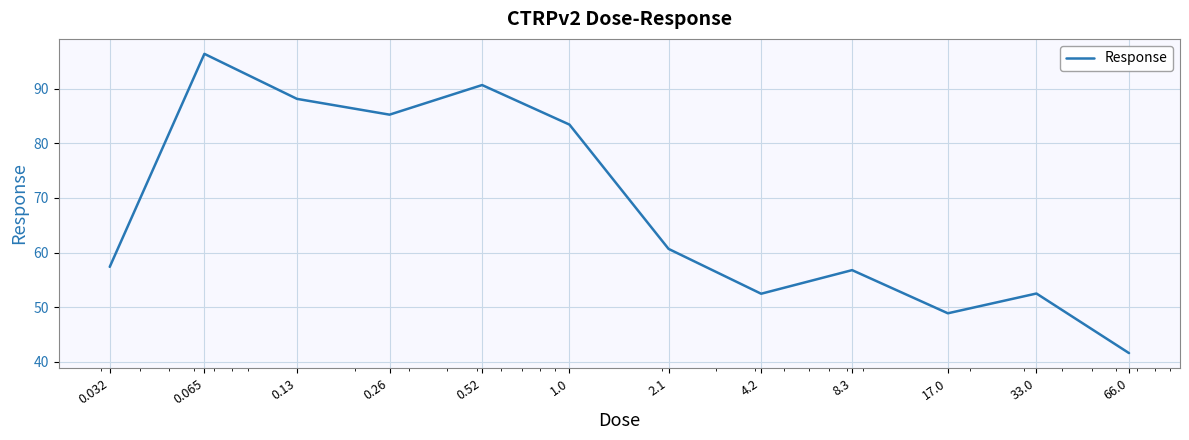

What is the minimum value shown in the chart?

41.6